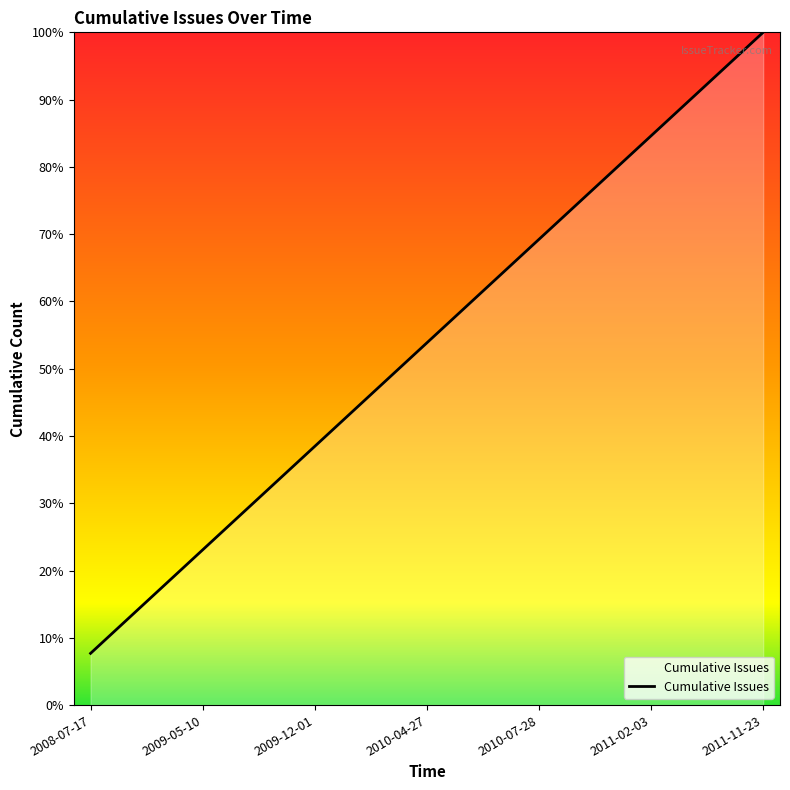

Reading left to right, list all the values displayed in this chart.

2008-07-17=1	2009-05-10=2	2009-05-10=3	2009-05-10=4	2009-12-01=5	2010-03-24=6	2010-04-27=7	2010-05-11=8	2010-07-28=9	2010-09-04=10	2011-02-03=11	2011-03-02=12	2011-11-23=13